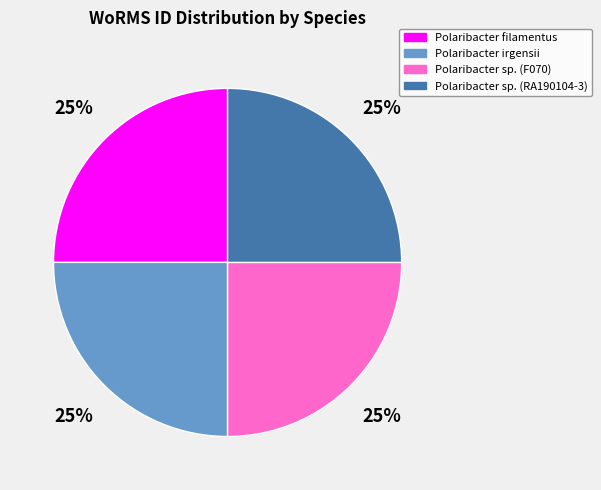

How many segments does this pie chart have?

4